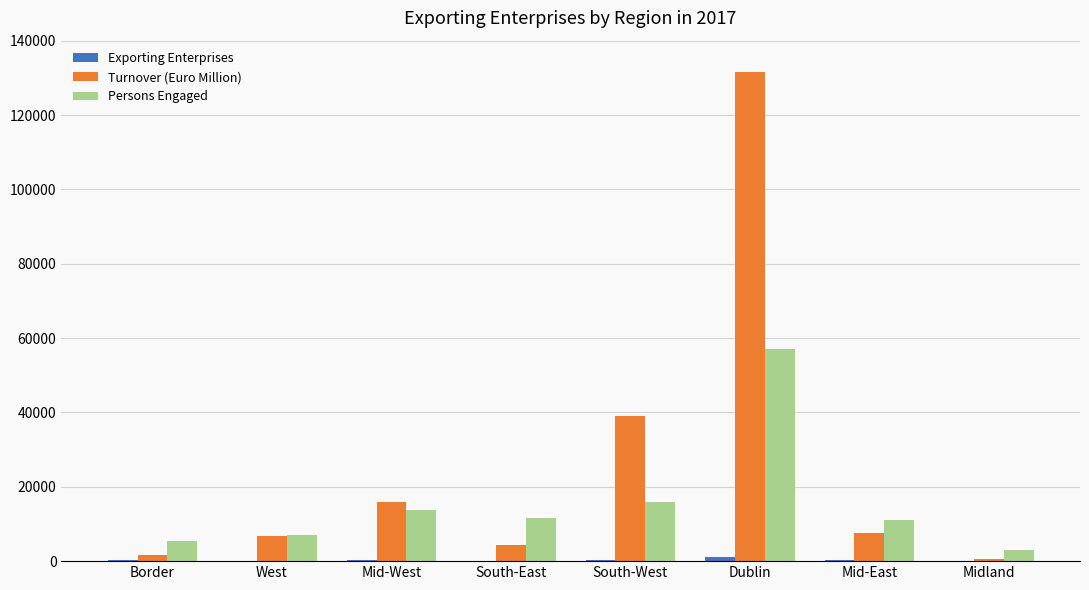

What is the maximum value for Persons Engaged?

56957